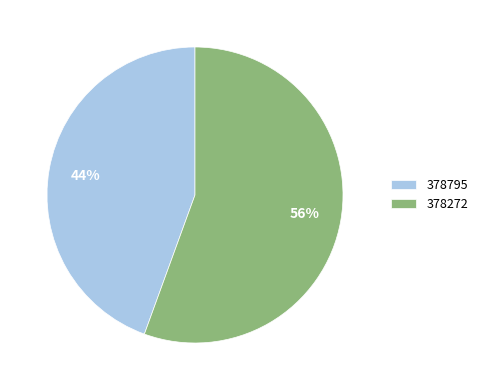

To the nearest percent, what is the combined percentage of 378795 and 378272?

100%